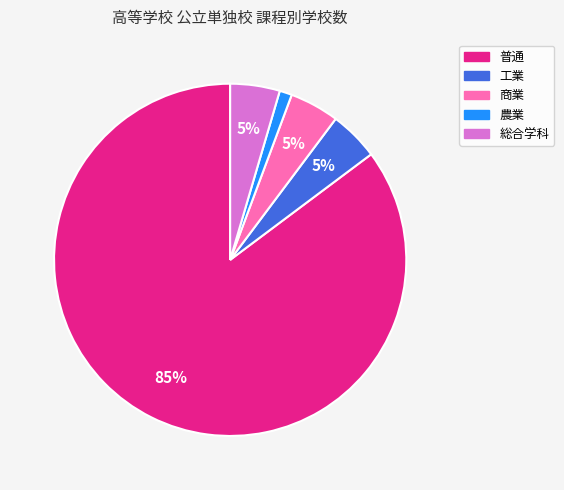

Which slice is the largest?

普通